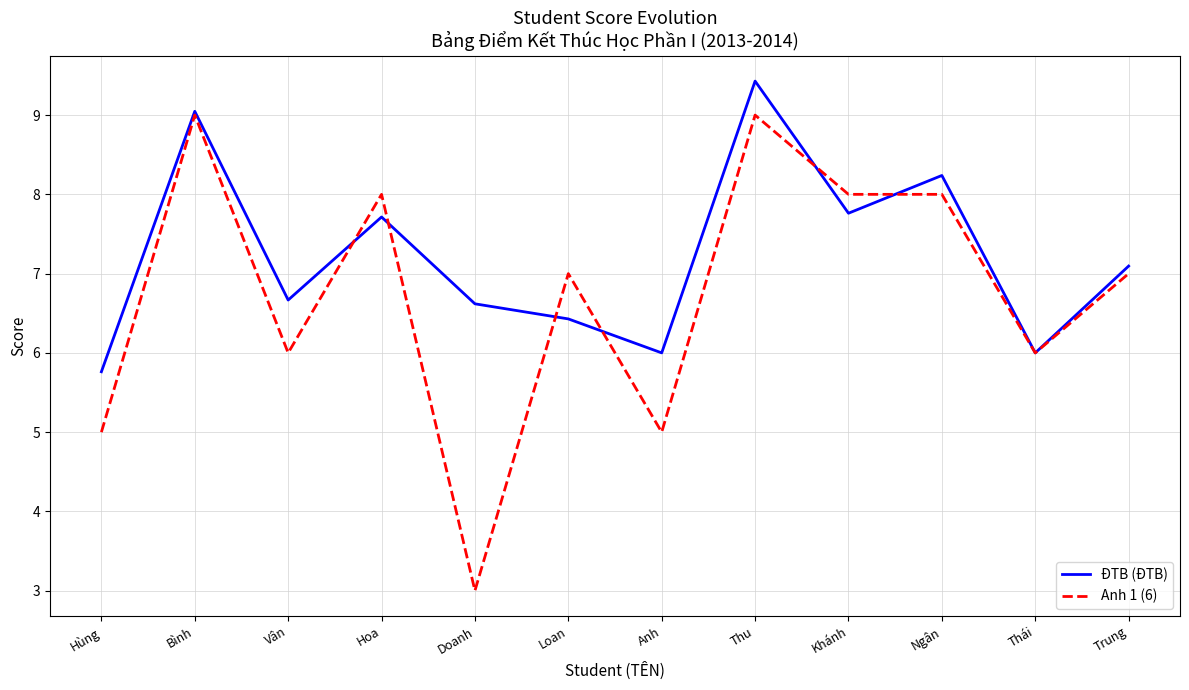

What position from the left is Anh?

7